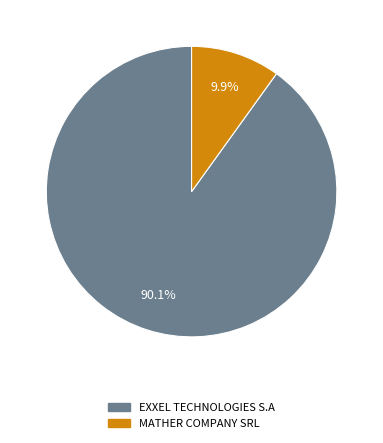

To the nearest percent, what is the average slice percentage?

50%